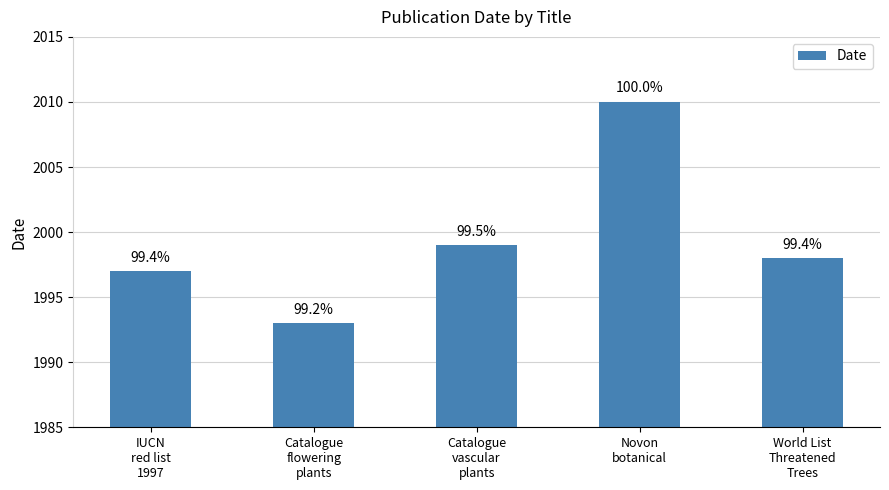

What is the label of the 5th bar from the right?

IUCN
red list
1997